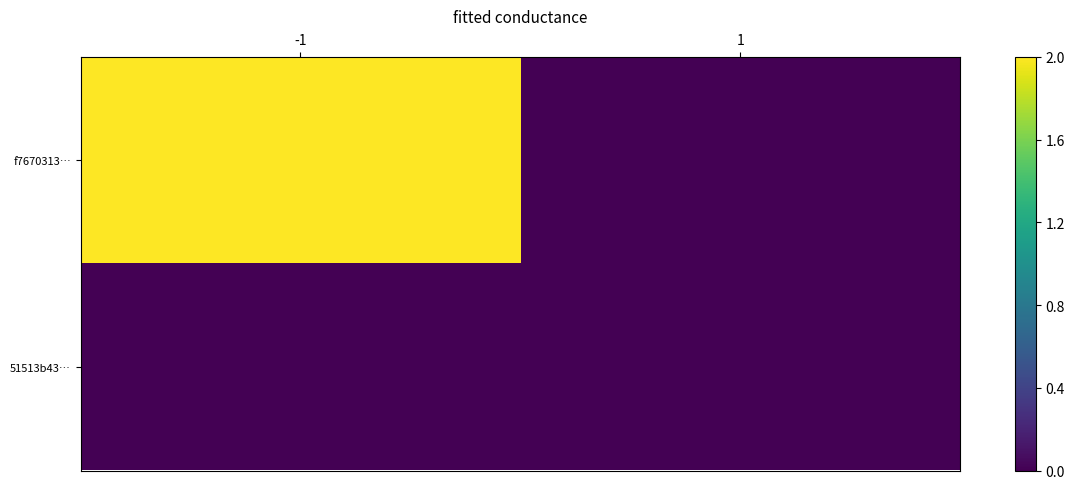

Rank the series by their maximum value, from lowest to highest.

51513b43…, f7670313…